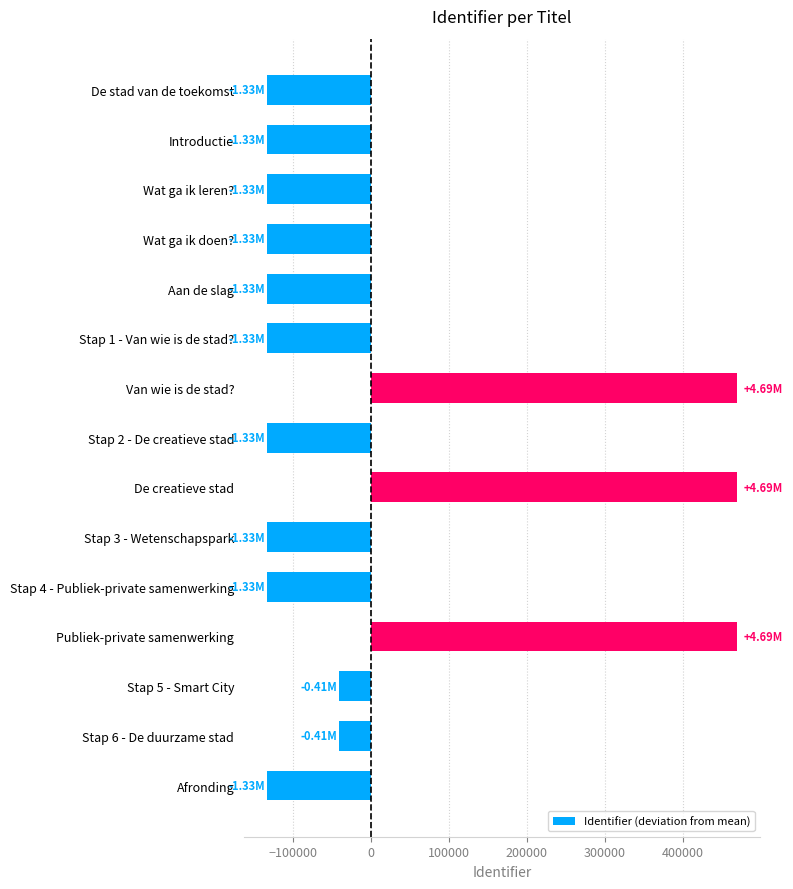

Does the chart contain stacked bars?

No